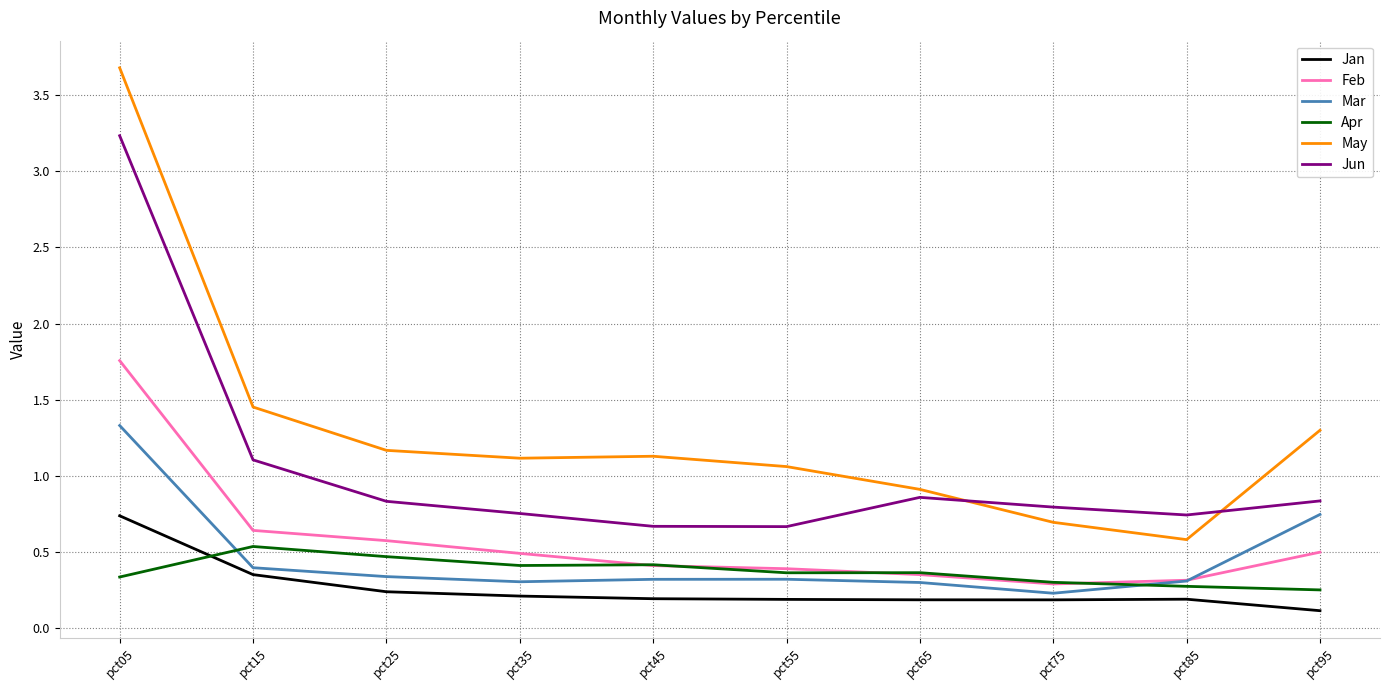

What is the minimum value shown in the chart?

0.1